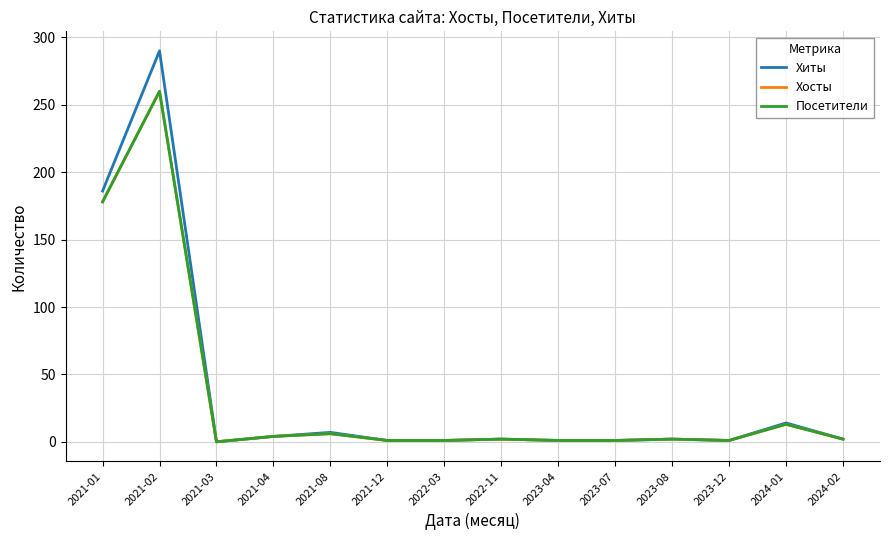

At which category is the sum across all series the highest?

2021-02